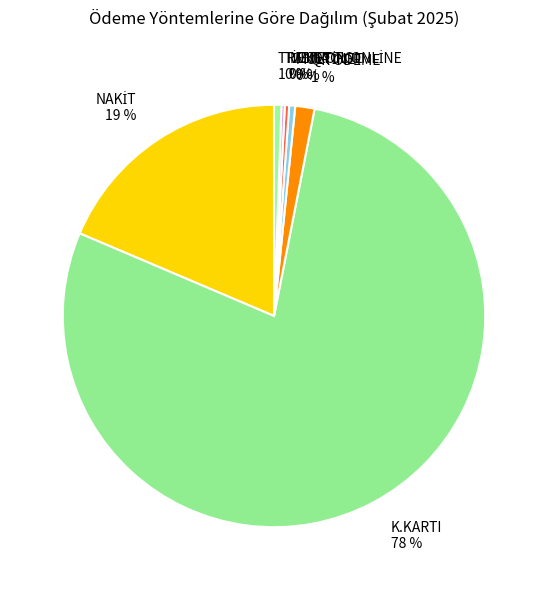

True or false: QR ÖDEME accounts for 10% of the total.

False